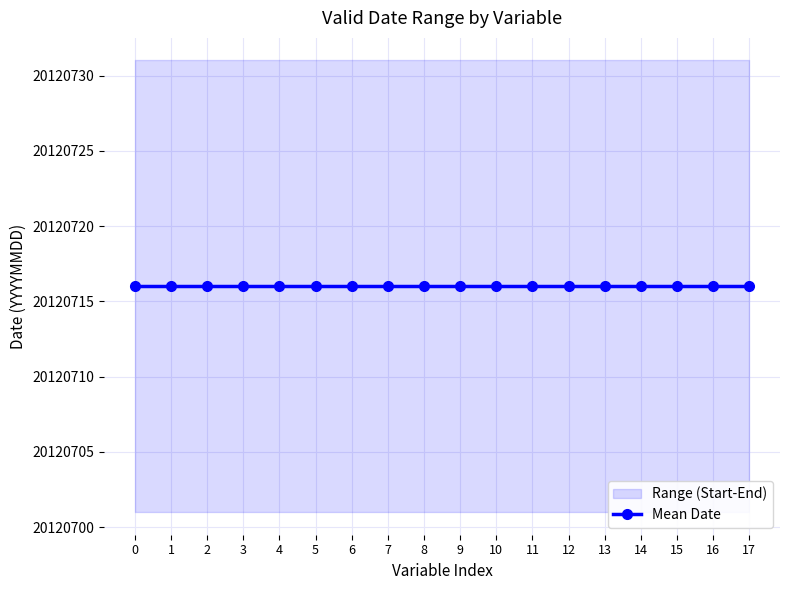

What is the difference between the highest and lowest values at platform speed over ground?

30